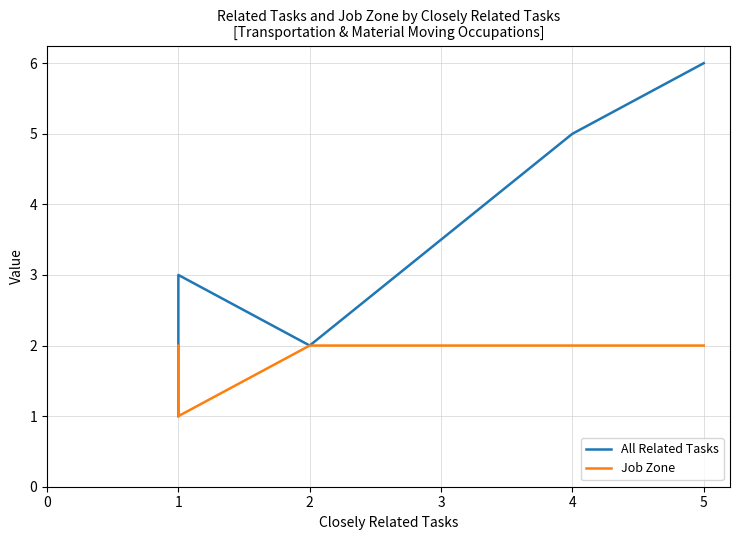

What are all the series names shown in the legend?

All Related Tasks, Job Zone